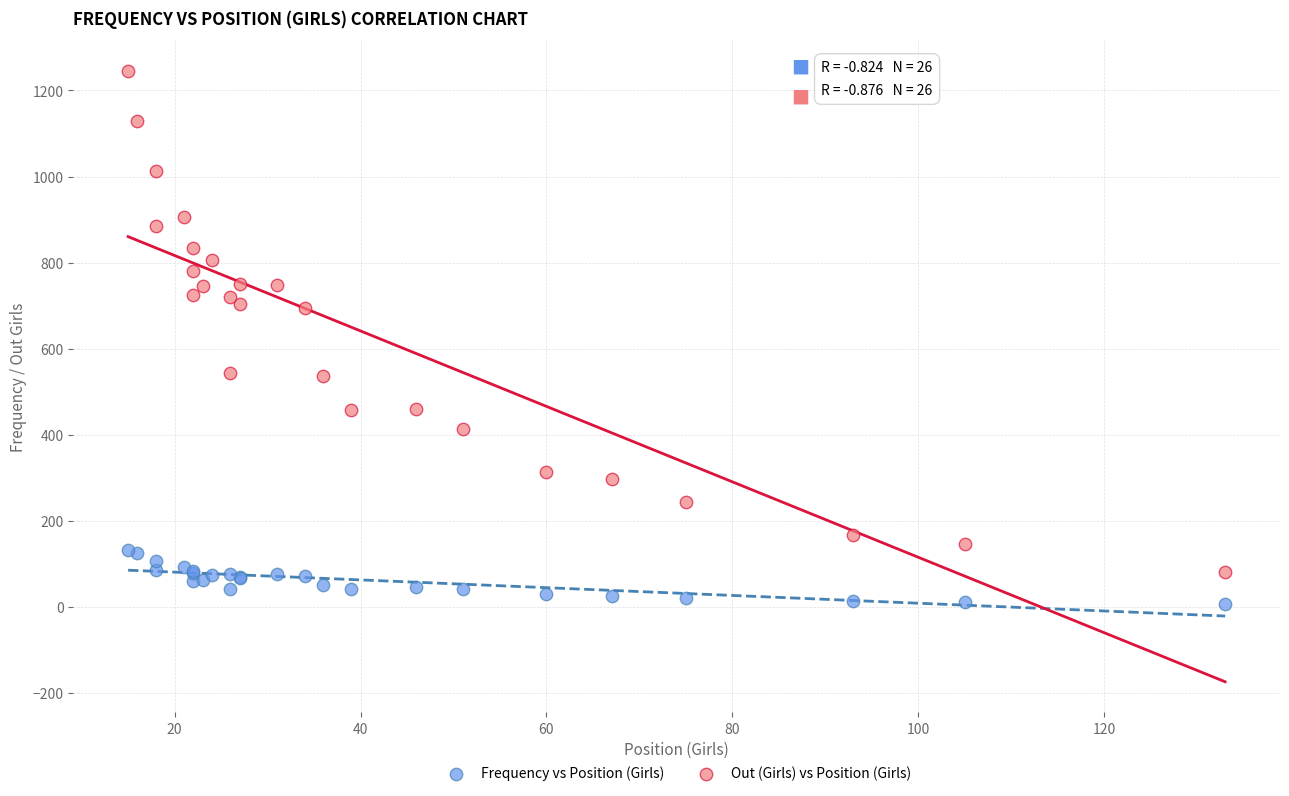

What is the X range (max minus min) for the scatter plot?

118